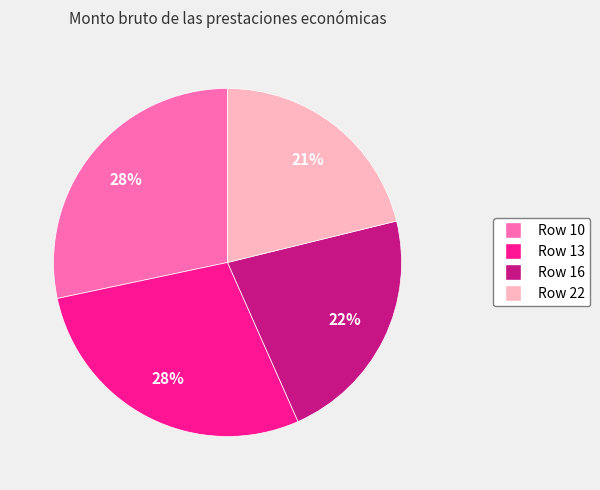

Is there a majority slice in this chart?

No